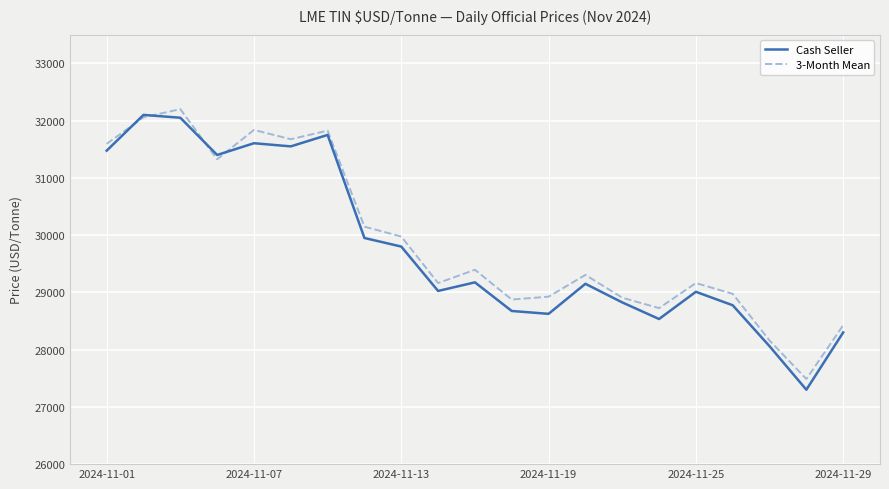

What is the minimum value for 3-Month Mean?

27487.5